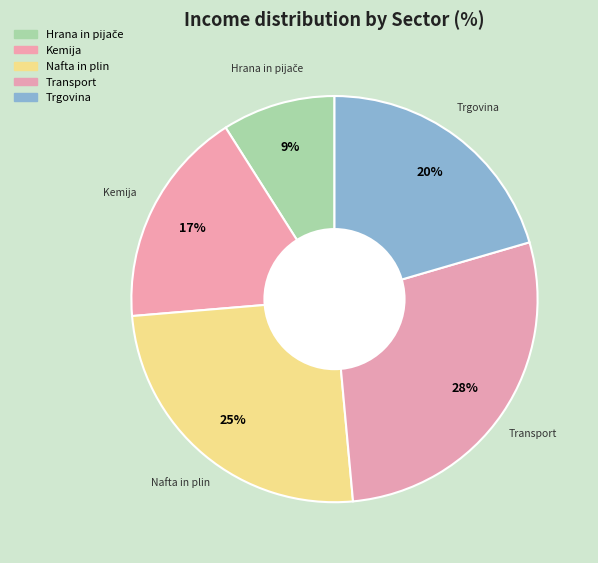

True or false: Trgovina accounts for 31% of the total.

False